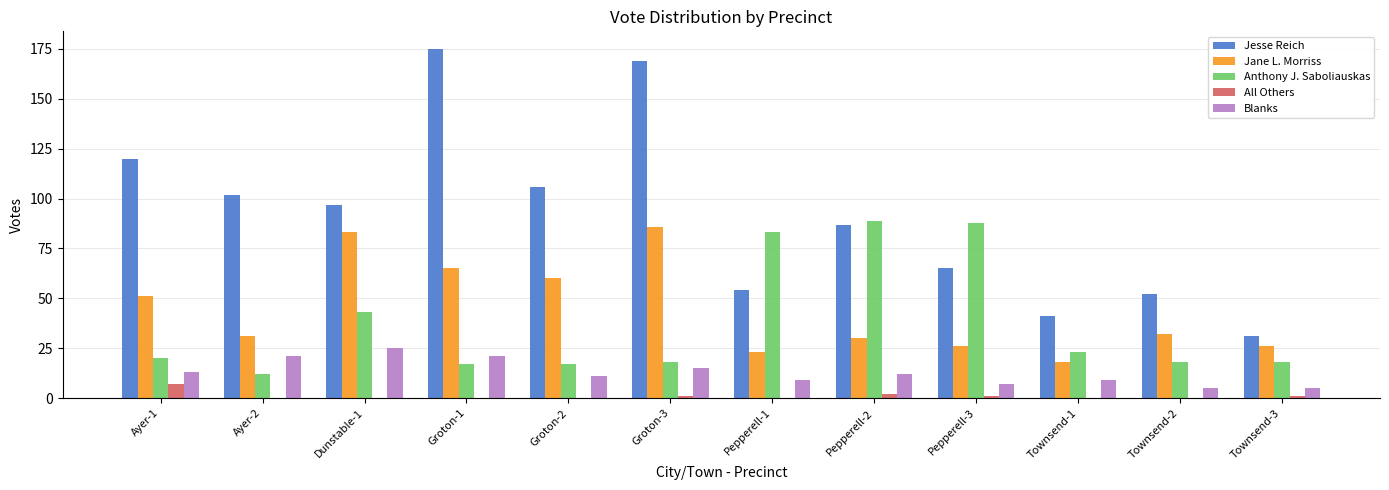

What is the highest value of the Blanks series?

25